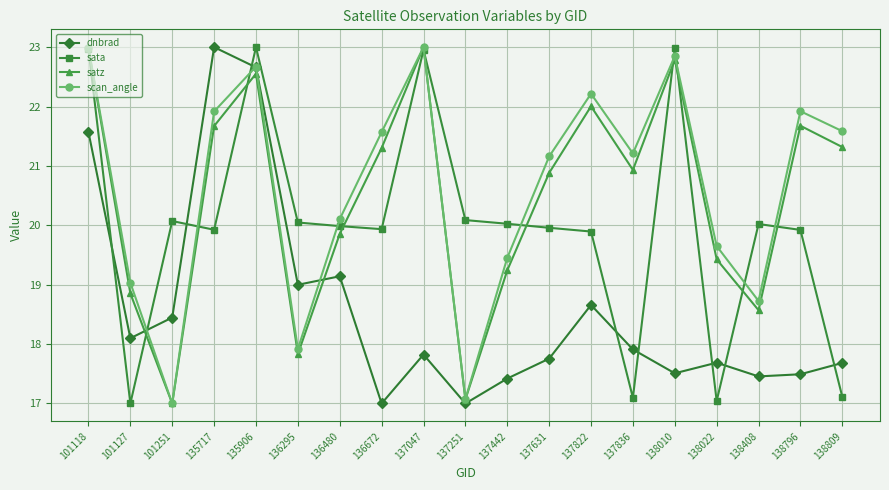

What is the difference between the maximum and minimum values in the satz series?

6.0